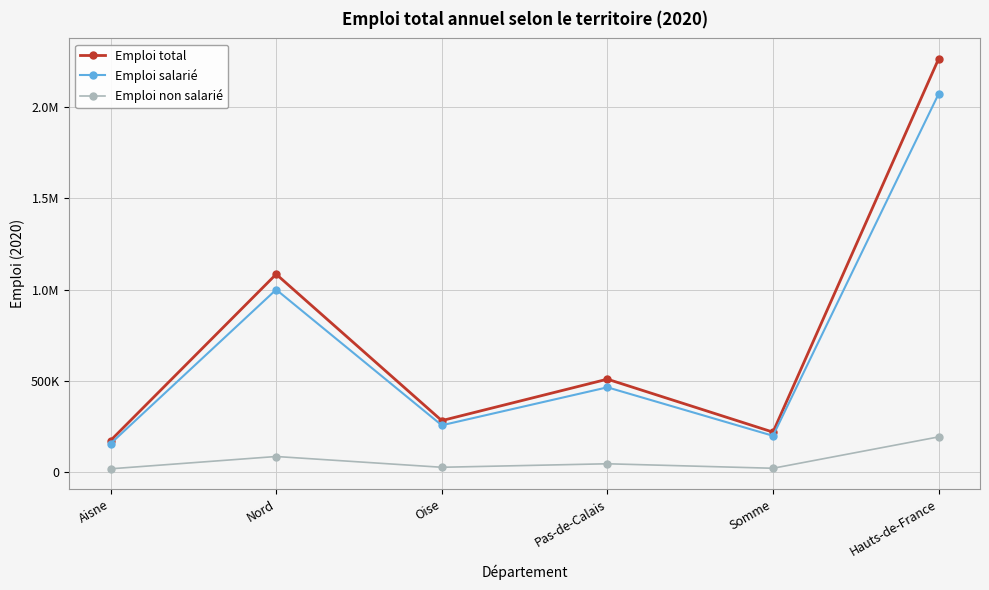

True or false: Emploi non salarié and Emploi total cross at least once.

False